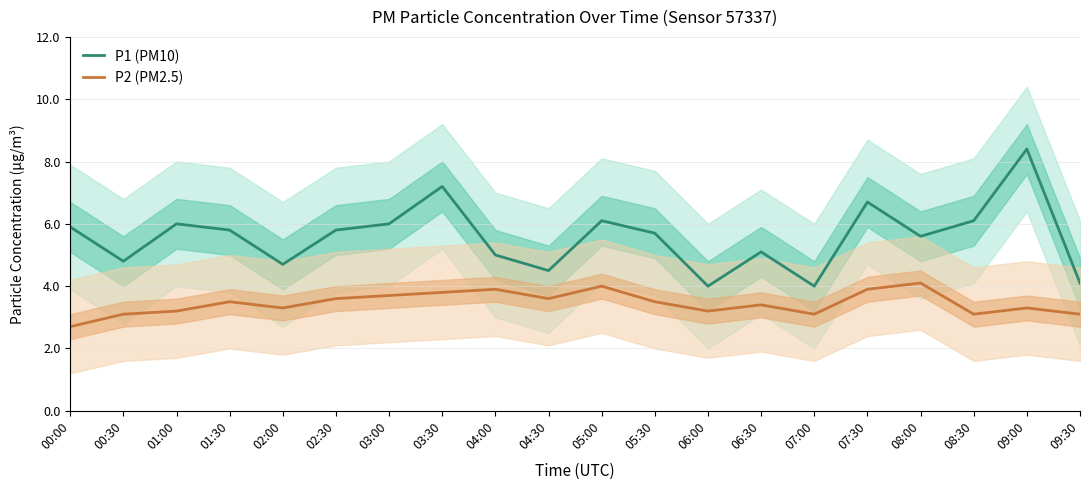

Rank the series by their average value, from lowest to highest.

P2 (PM2.5), P1 (PM10)